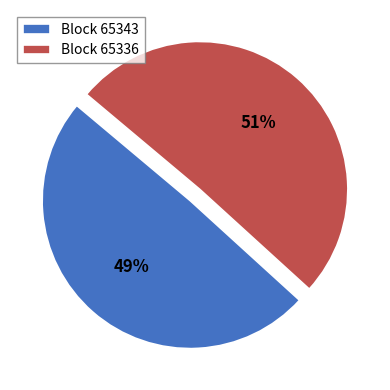

Which slice is the smallest?

Block 65343